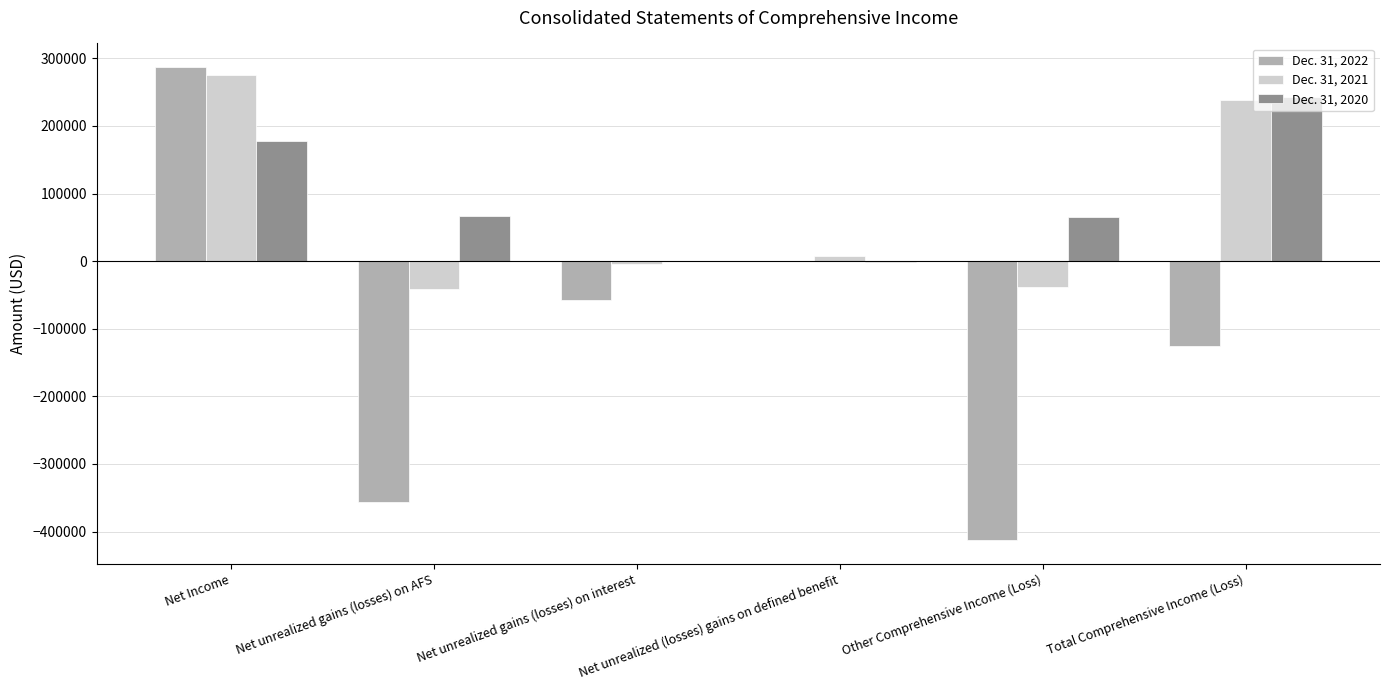

True or false: Dec. 31, 2022 has a value of -125906 at Total Comprehensive Income (Loss).

True